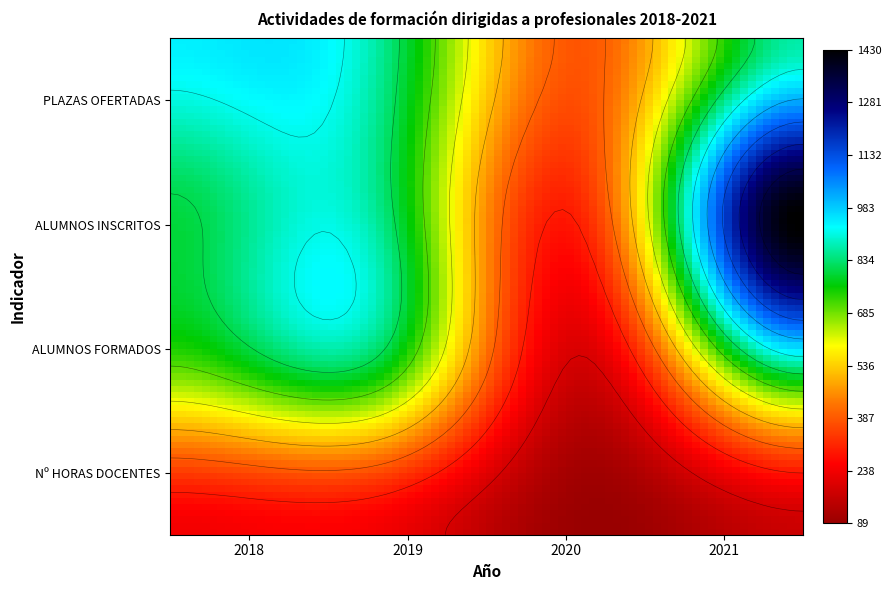

Which series has the largest total across all categories?

ALUMNOS INSCRITOS